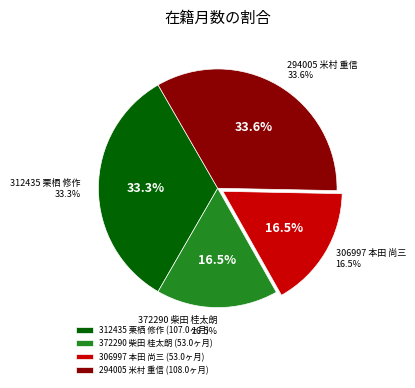

How many segments does this pie chart have?

4